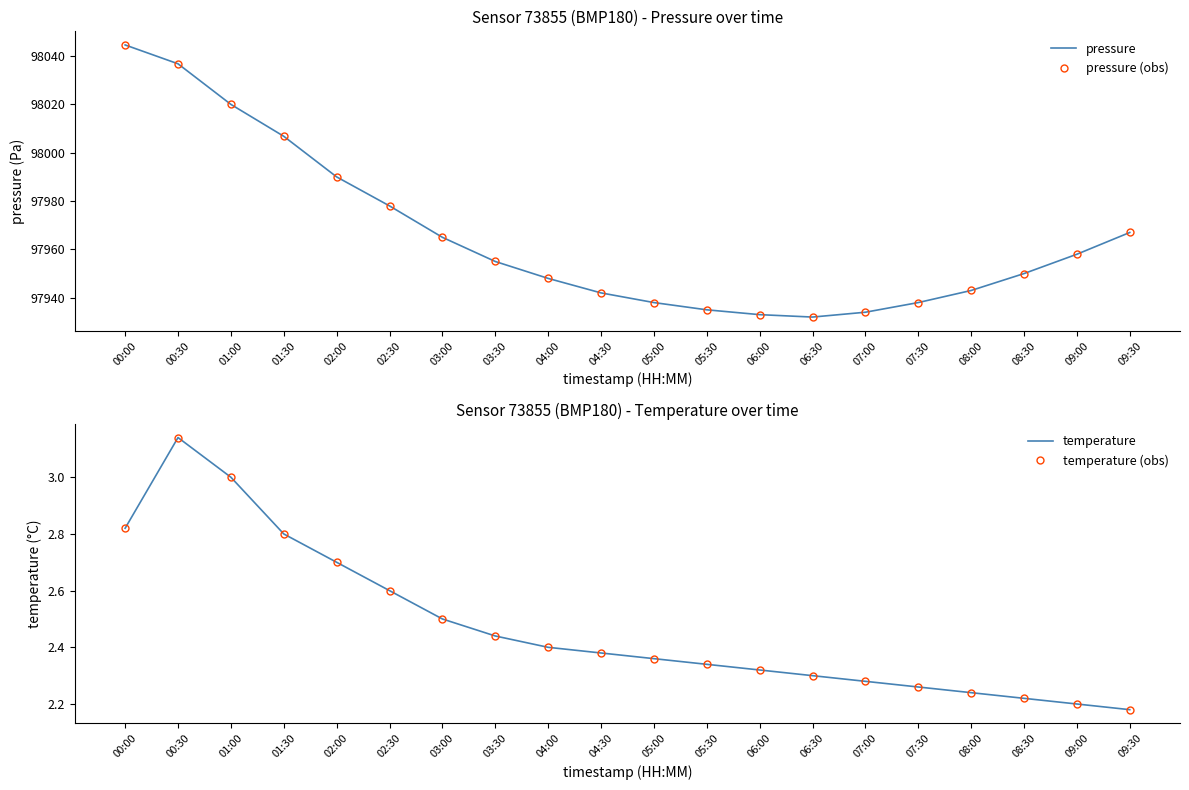

What is the maximum value shown in the chart?

98044.6